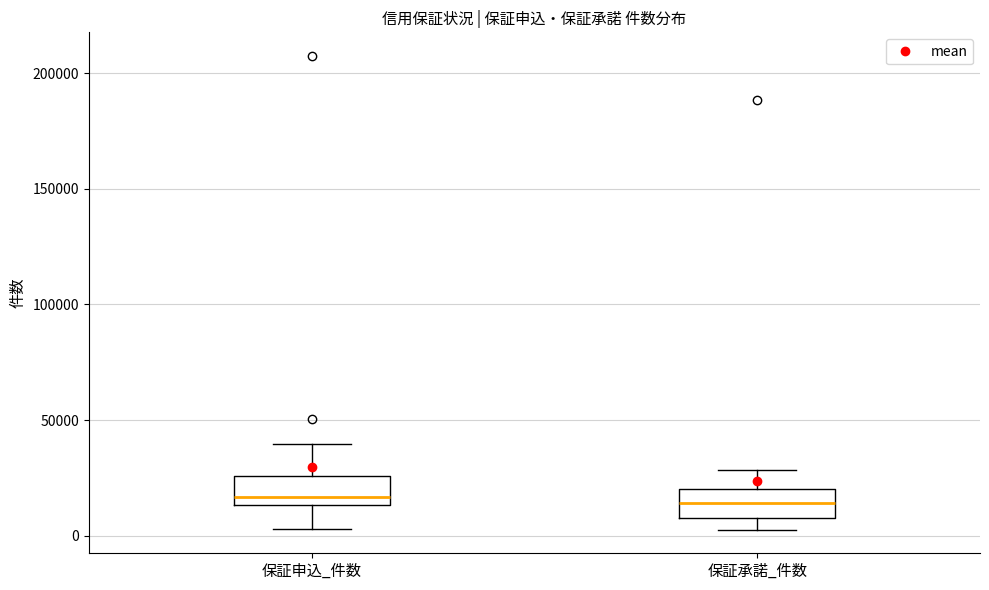

Reading left to right, read every box against the y-axis: the position of its median line, the range the box covers, and the ends of its whiskers. The values are not printed on the chart, so give them approximately, as read against the axis.

保証申込_件数: median 15000 (just above the box's lower edge), box 15000 to 25000, whiskers 5000 to 40000
保証承諾_件数: median 15000, box 10000 to 20000, whiskers 5000 to 30000